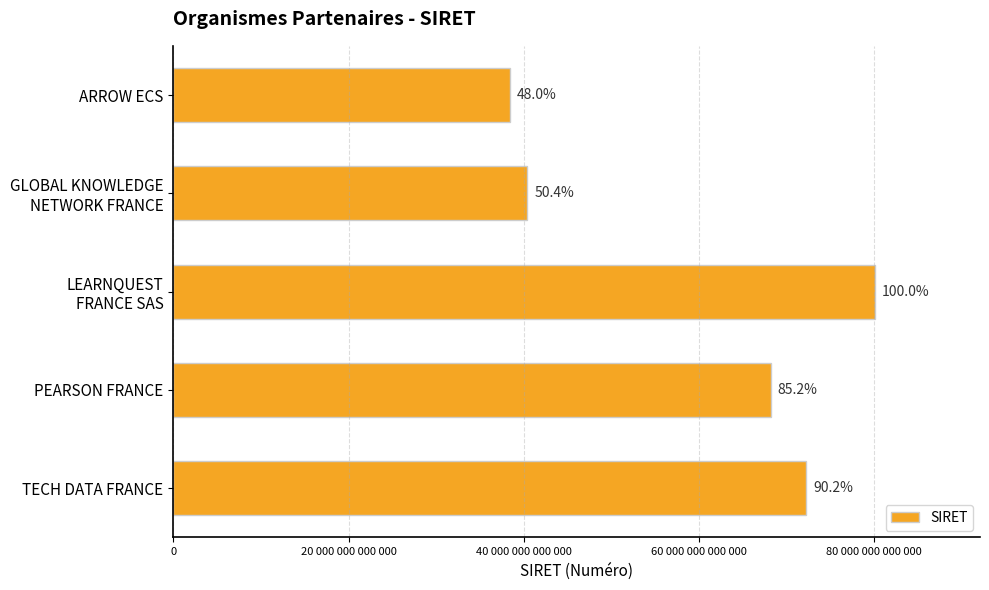

What is the difference between the second highest and minimum values?

33789571200038